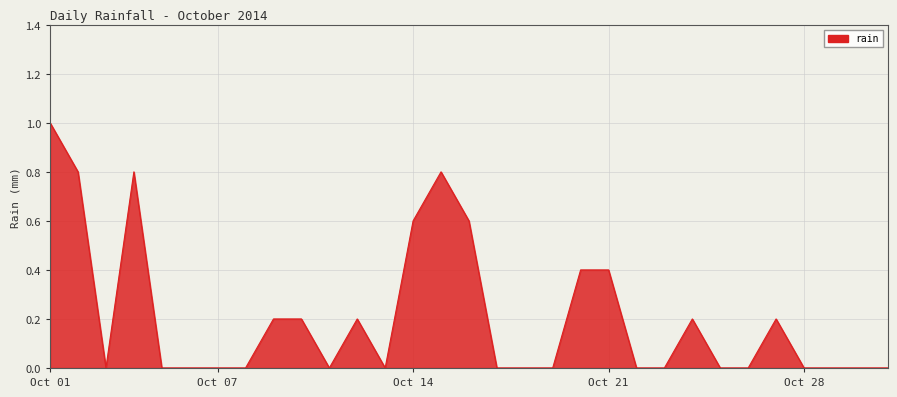

What is the greatest value displayed?

1.0